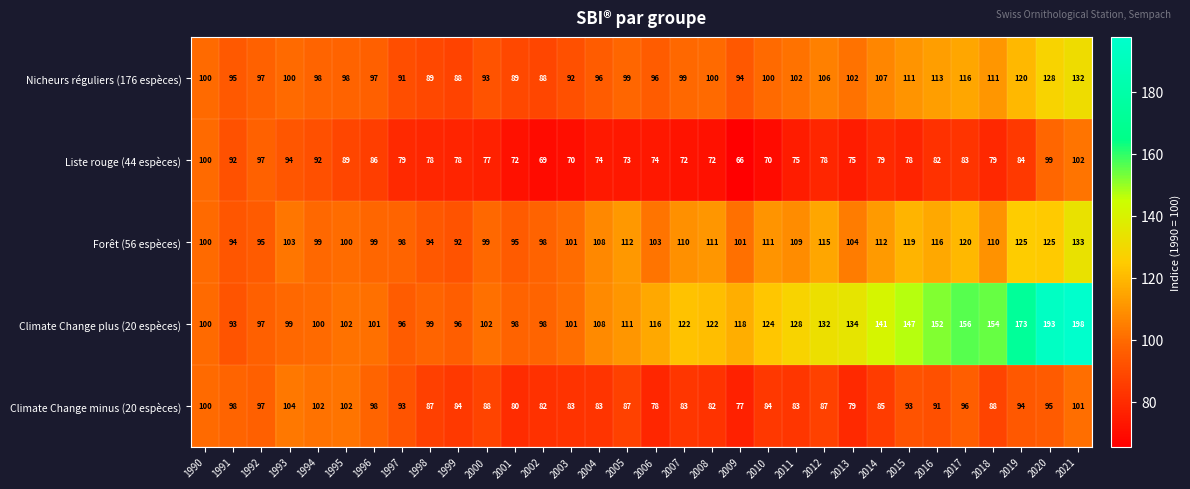

At 2016, list the series in order from smallest to largest.

Liste rouge (44 espèces), Climate Change minus (20 espèces), Nicheurs réguliers (176 espèces), Forêt (56 espèces), Climate Change plus (20 espèces)